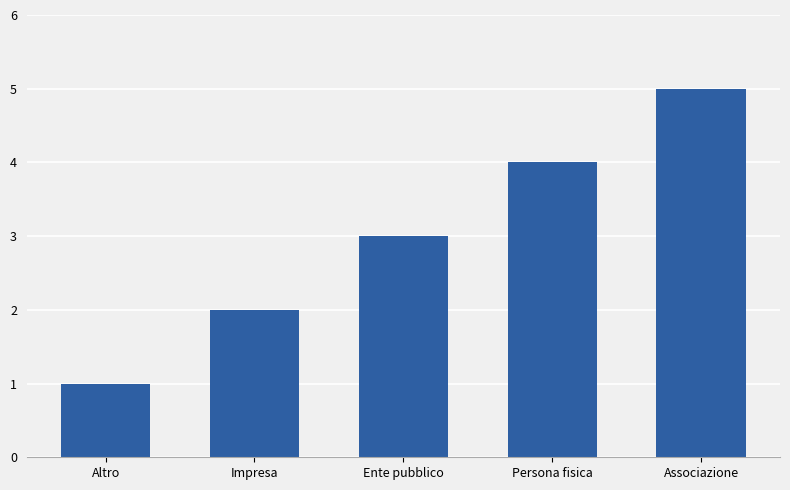

Does the chart contain stacked bars?

No